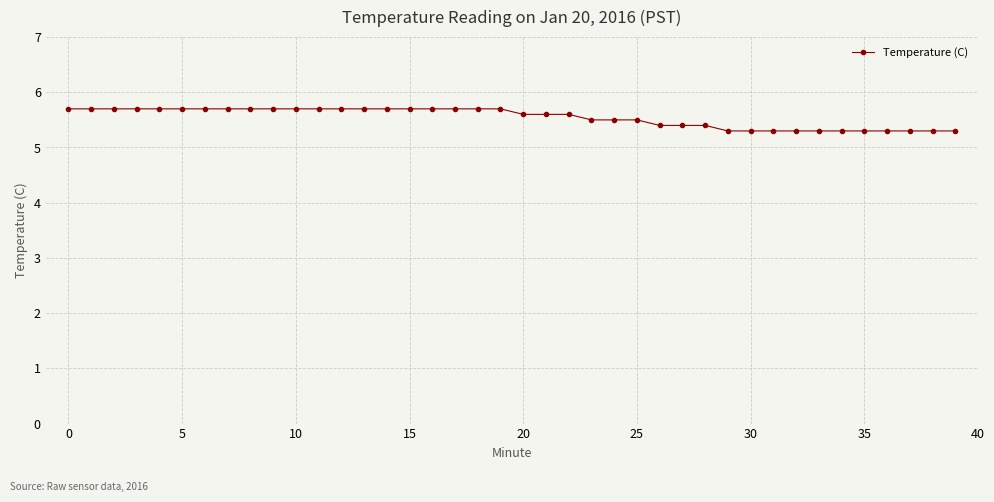

Is this an area chart (filled region under the line)?

No